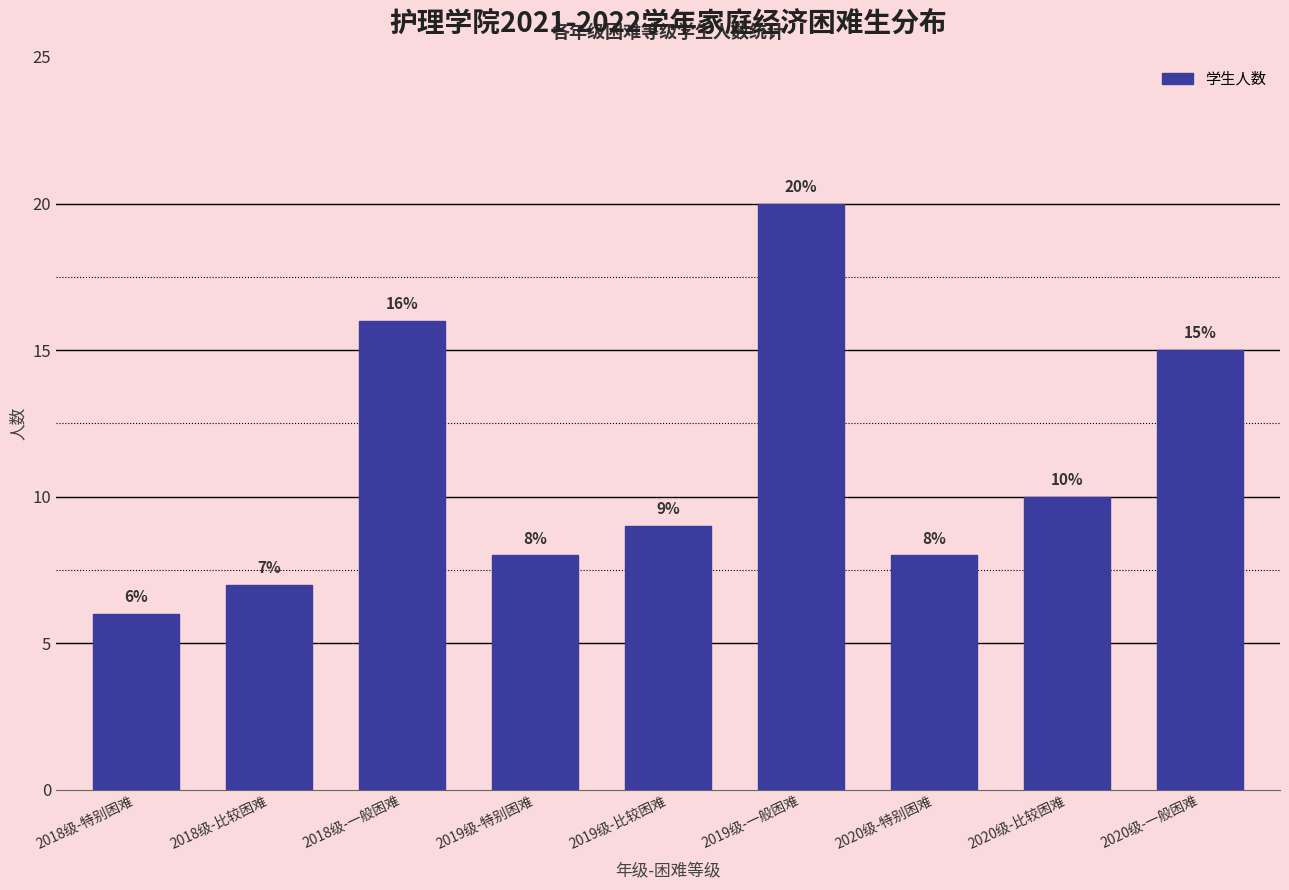

Reading right to left, list all the values displayed in this chart.

15	10	8	20	9	8	16	7	6